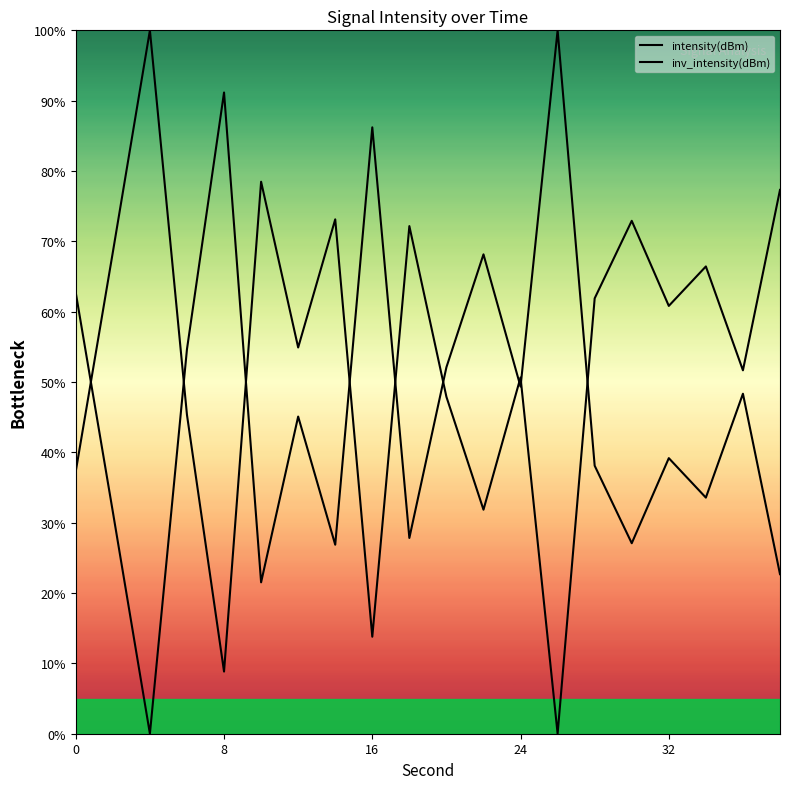

How many lines are shown in the chart?

2